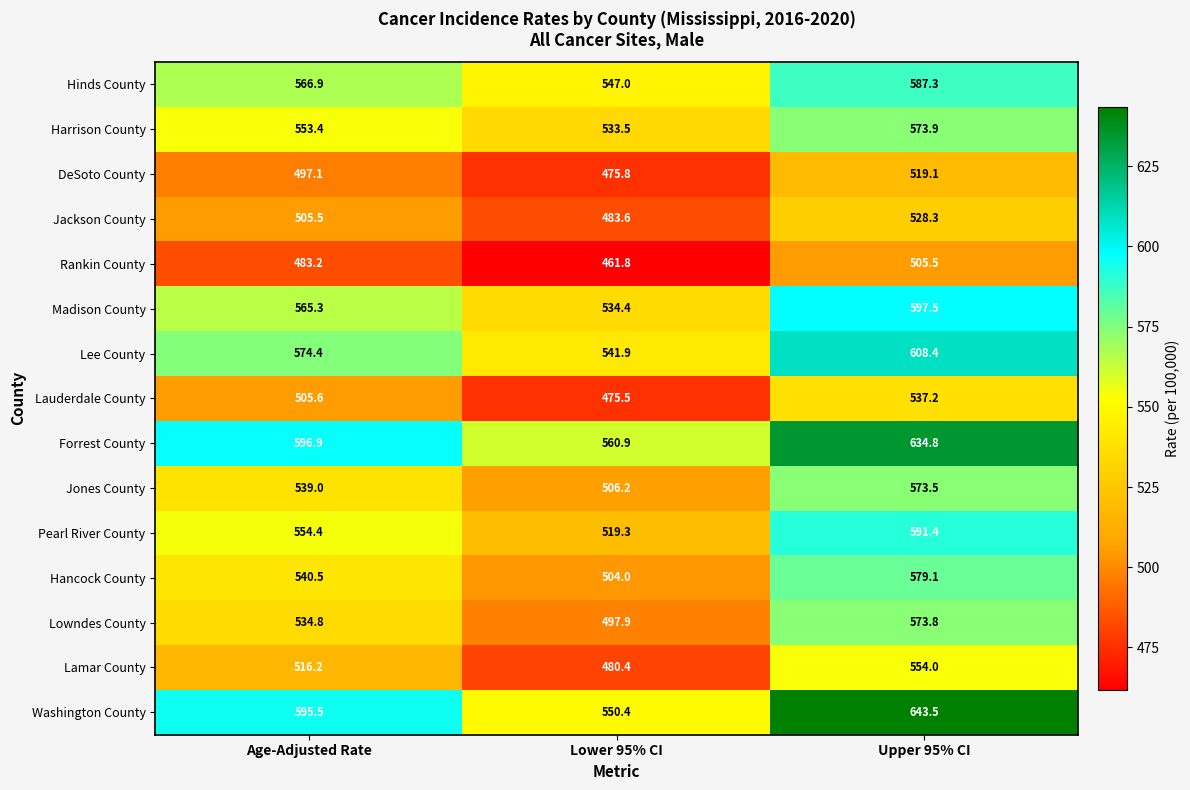

Which series has the largest total across all categories?

Forrest County